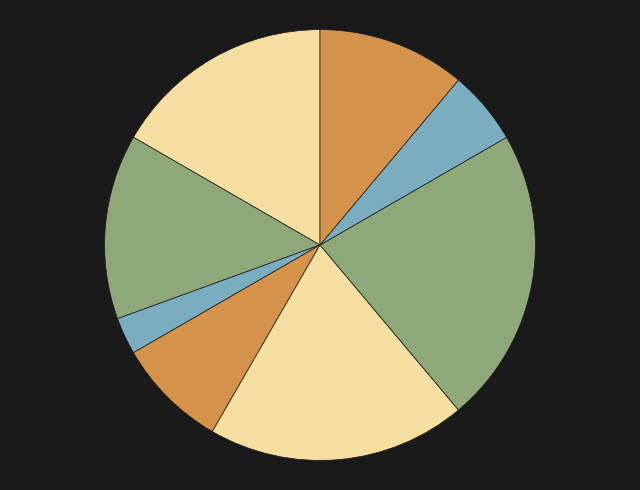

Count the number of slices in the pie.

8